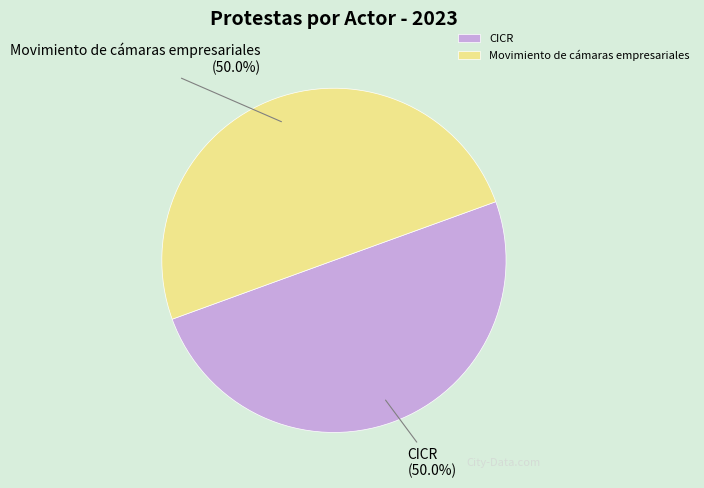

What portion of the pie excludes CICR?

50.0%